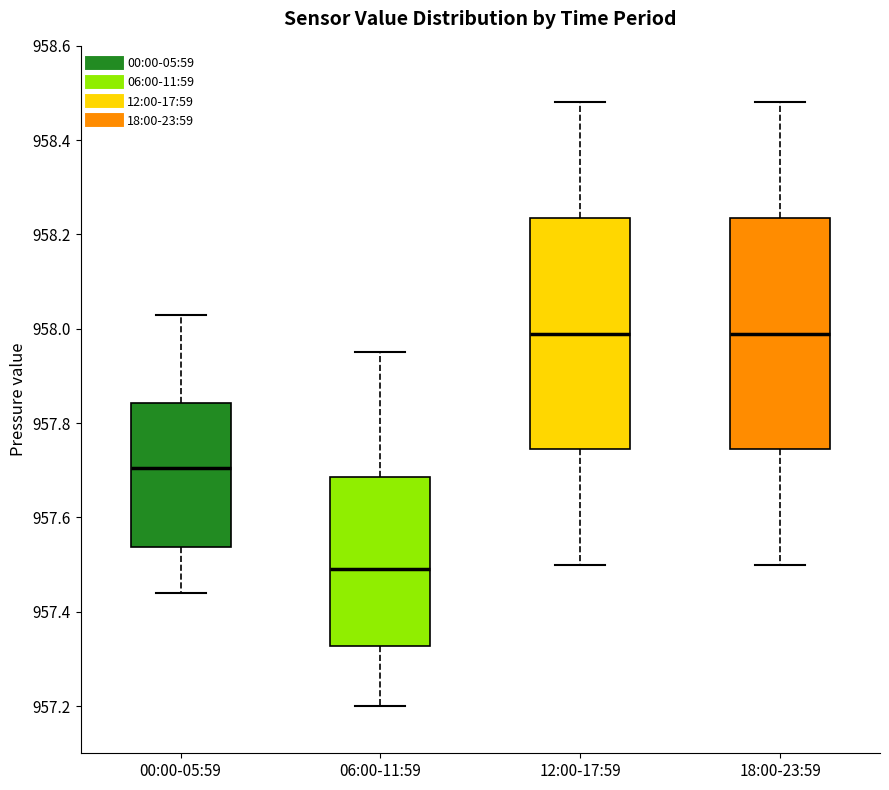

Where does the upper whisker of the box for 12:00-17:59 end on the y-axis? The values are not printed on the chart, so give them approximately, as read against the axis.

958.48